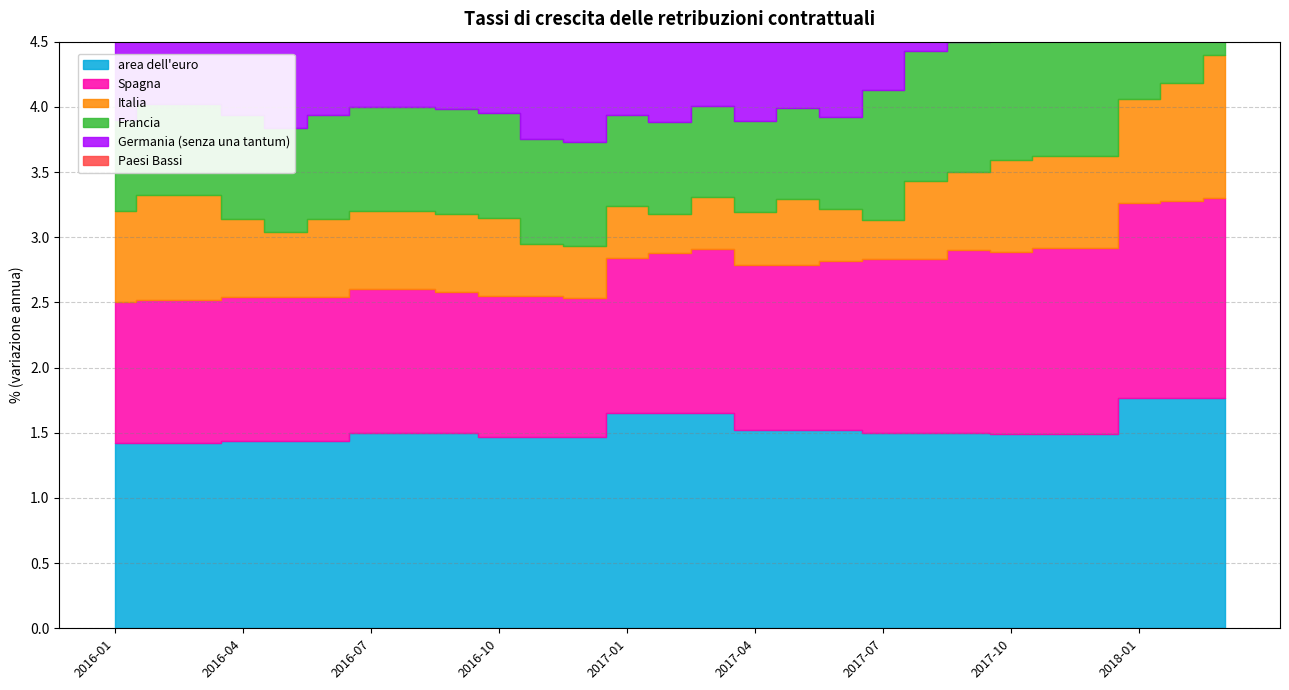

True or false: Germania (senza una tantum) has more than 1 interior local peaks.

True